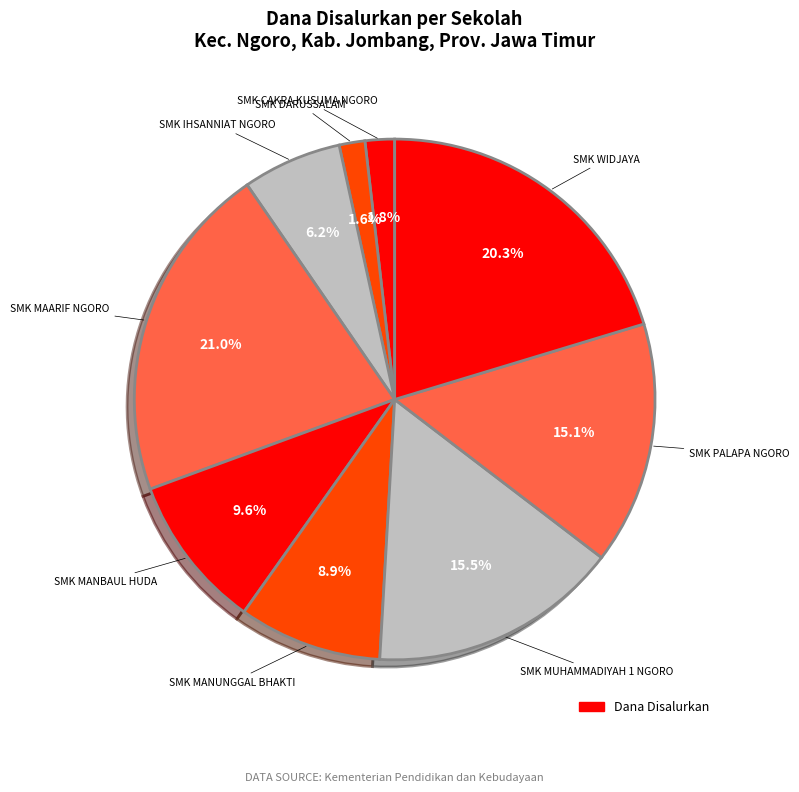

How many slices are in this pie chart?

9